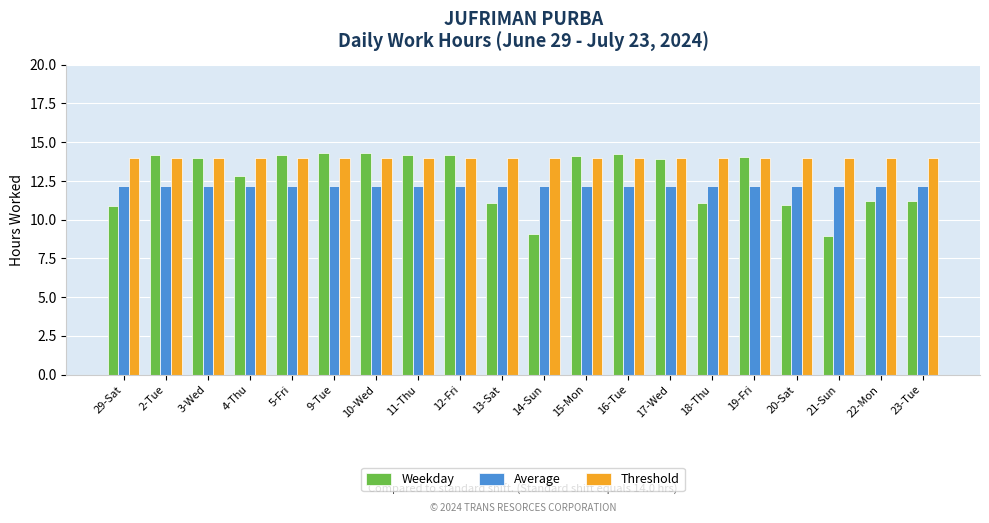

What is the label of the 16th bar from the right?

5-Fri